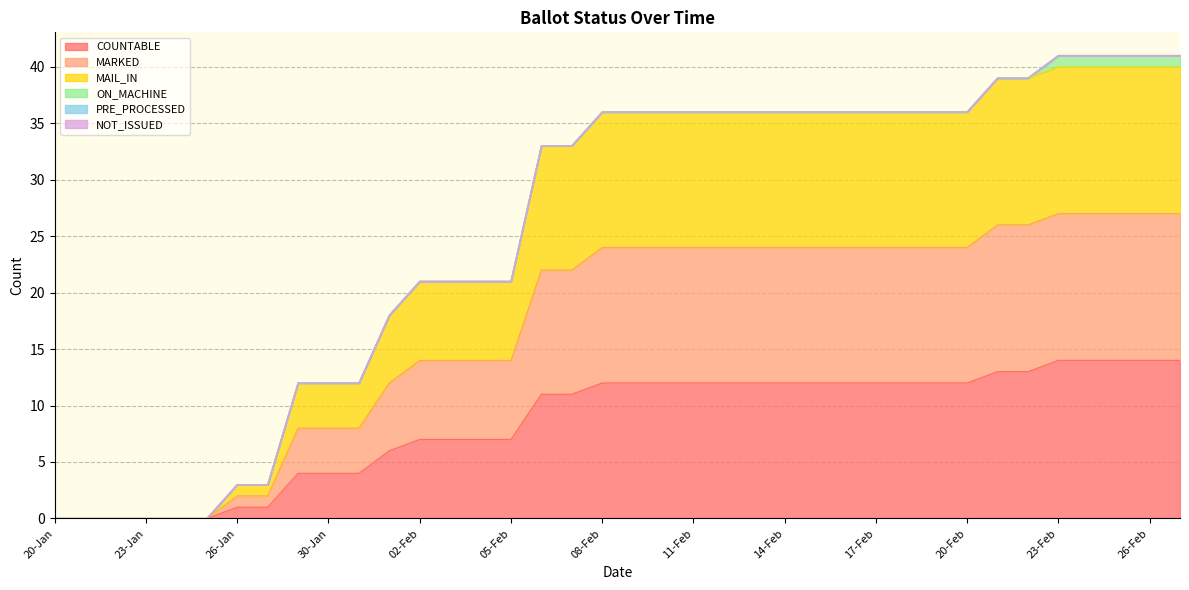

True or false: MAIL_IN and MARKED cross at least once.

False